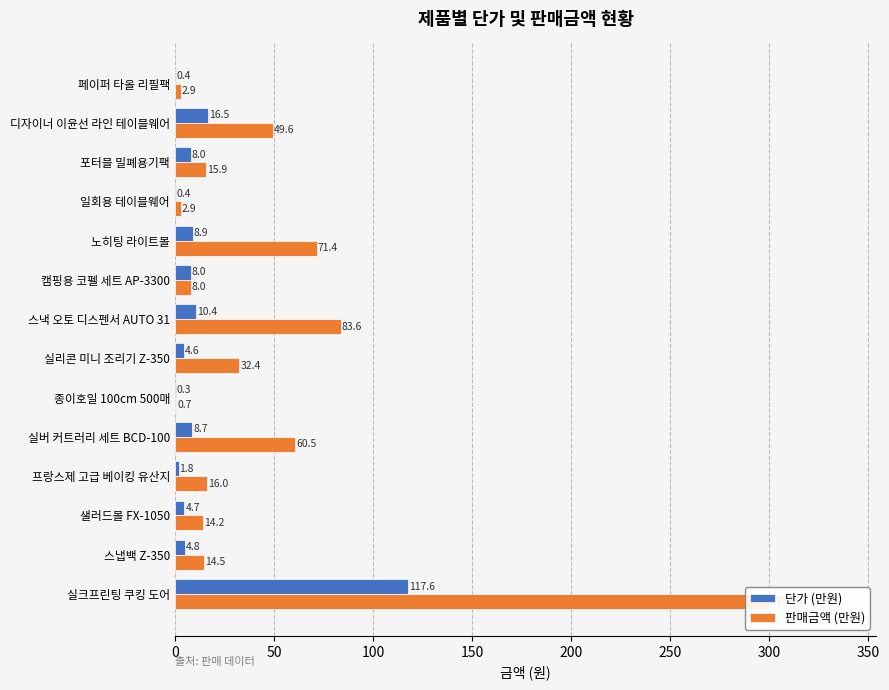

Rank the series by their average value, from lowest to highest.

단가 (만원), 판매금액 (만원)